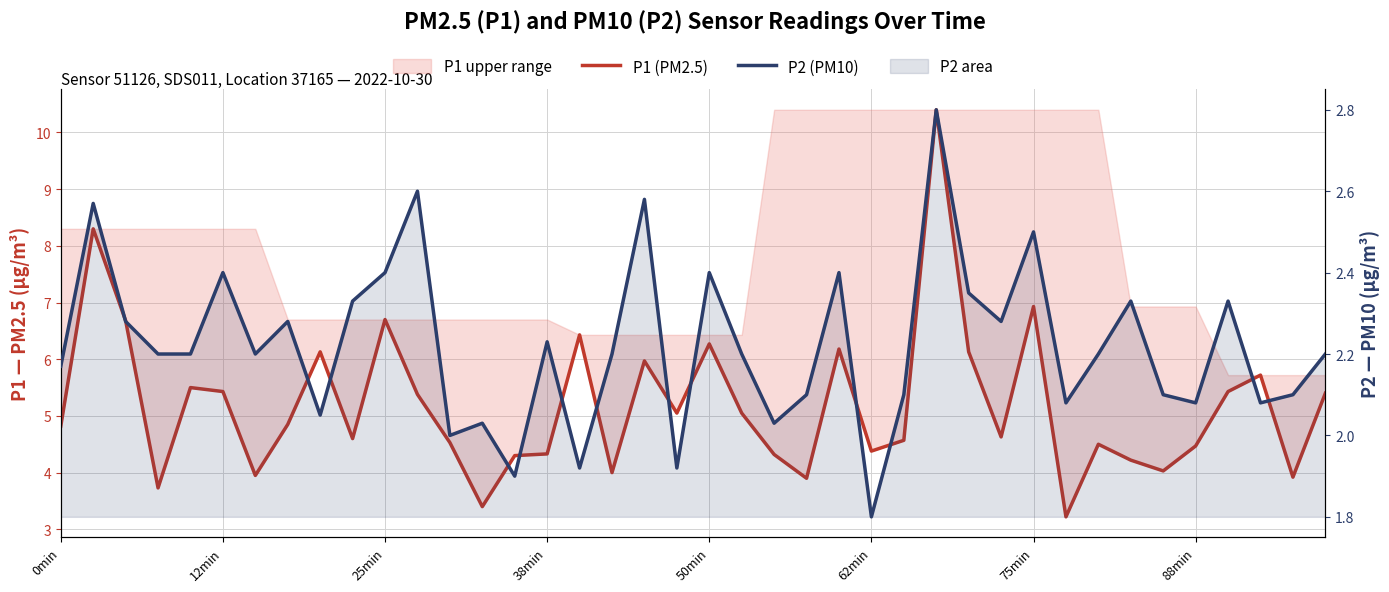

Which series has the largest total across all categories?

P1 (PM2.5)